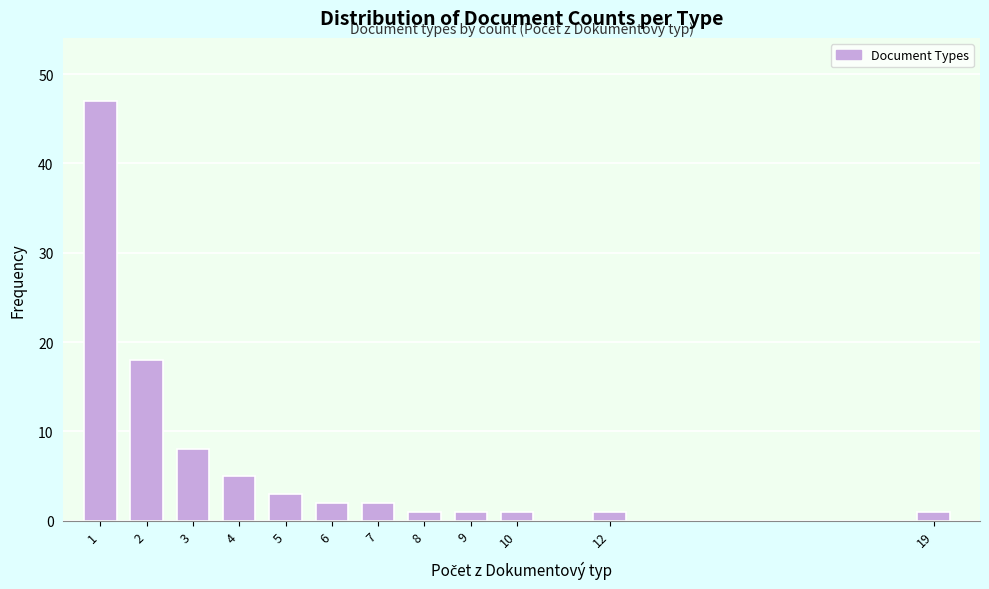

Reading right to left, transcribe all the data shown in this chart.

1	1	1	1	1	2	2	3	5	8	18	47